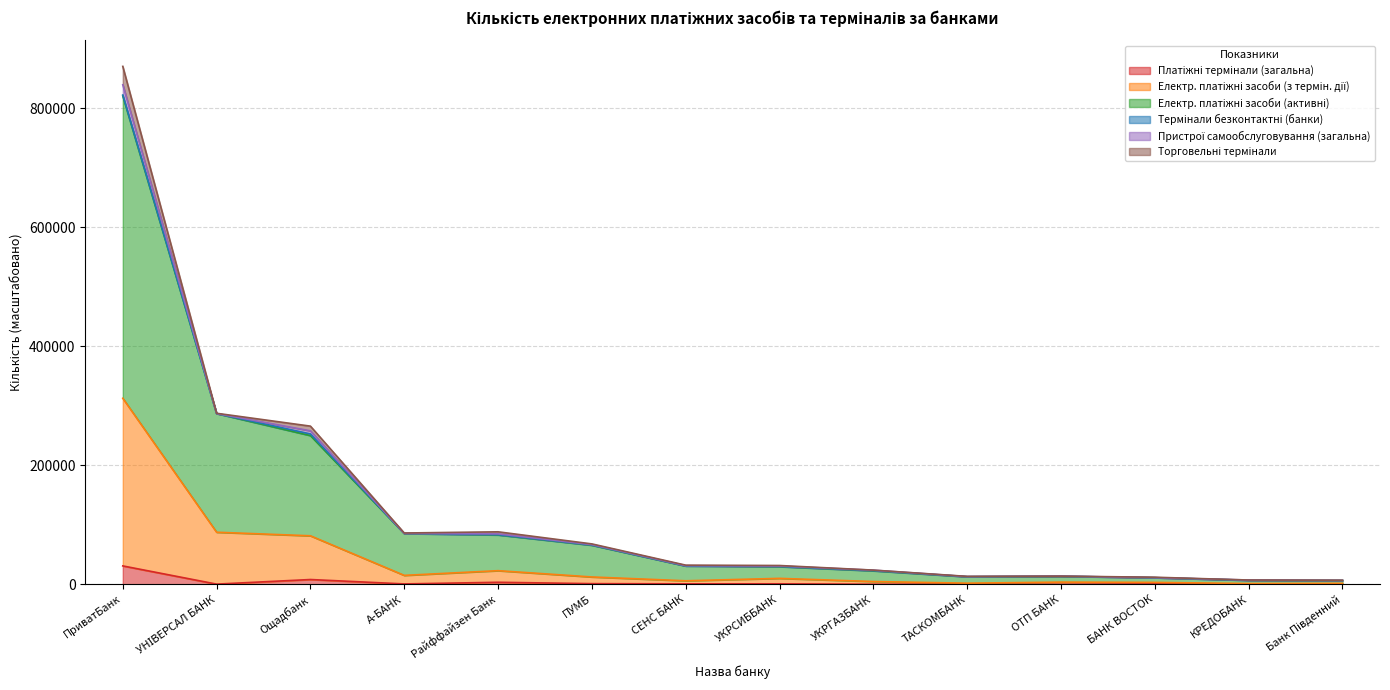

How many categories are shown in the chart?

14